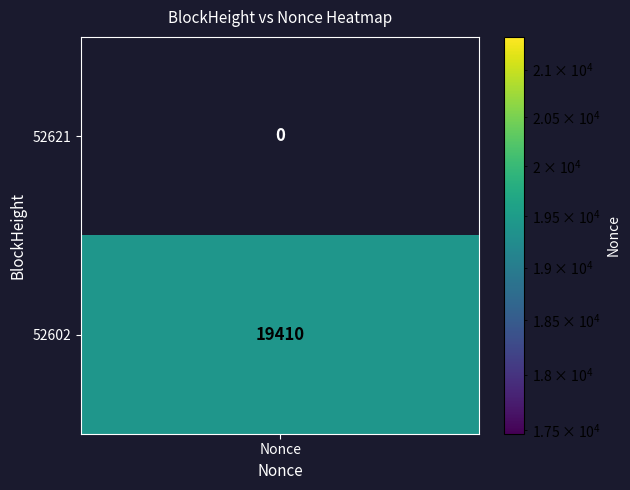

What is the difference between the 3NKNL2HGaf5w5ww3jDET7JbkLFzu6xacz9rFpcV values at 0 and 1?

19410